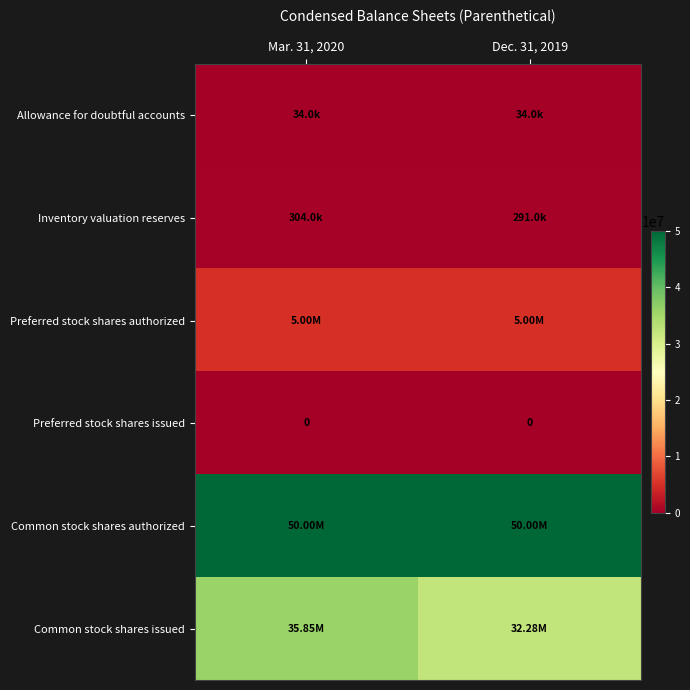

Count the number of categories in the chart.

2